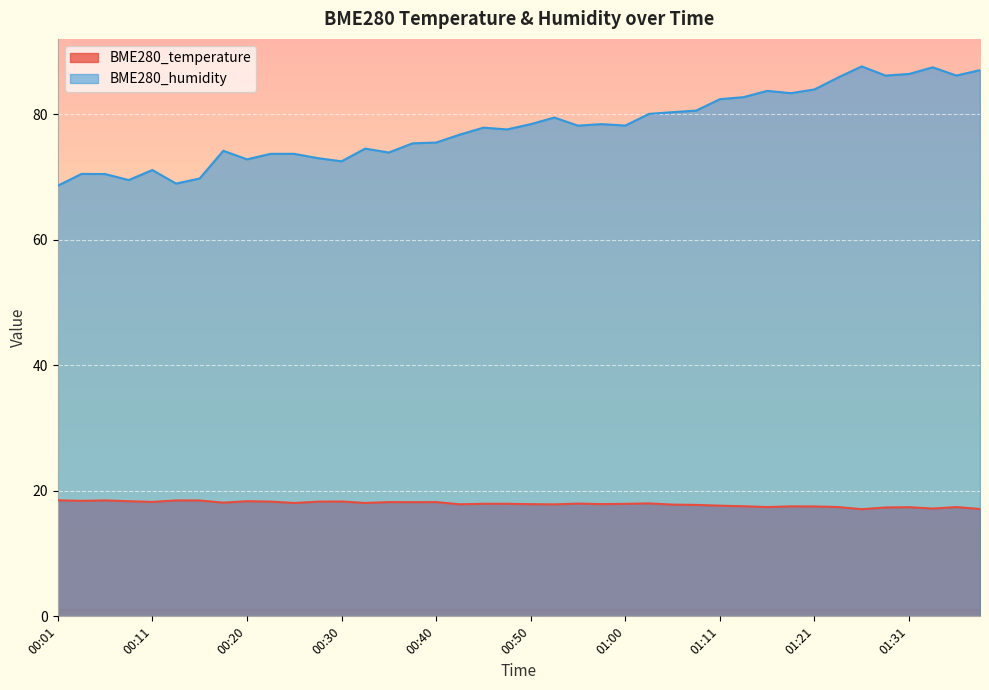

How many lines are shown in the chart?

2